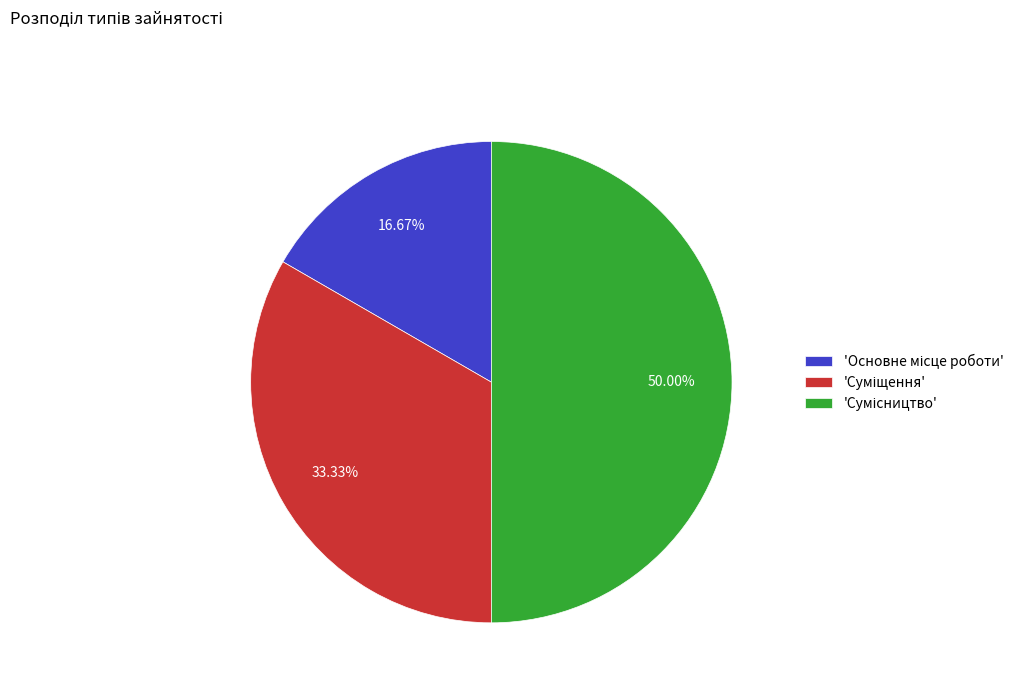

Which category has the biggest portion of the pie?

Сумісництво